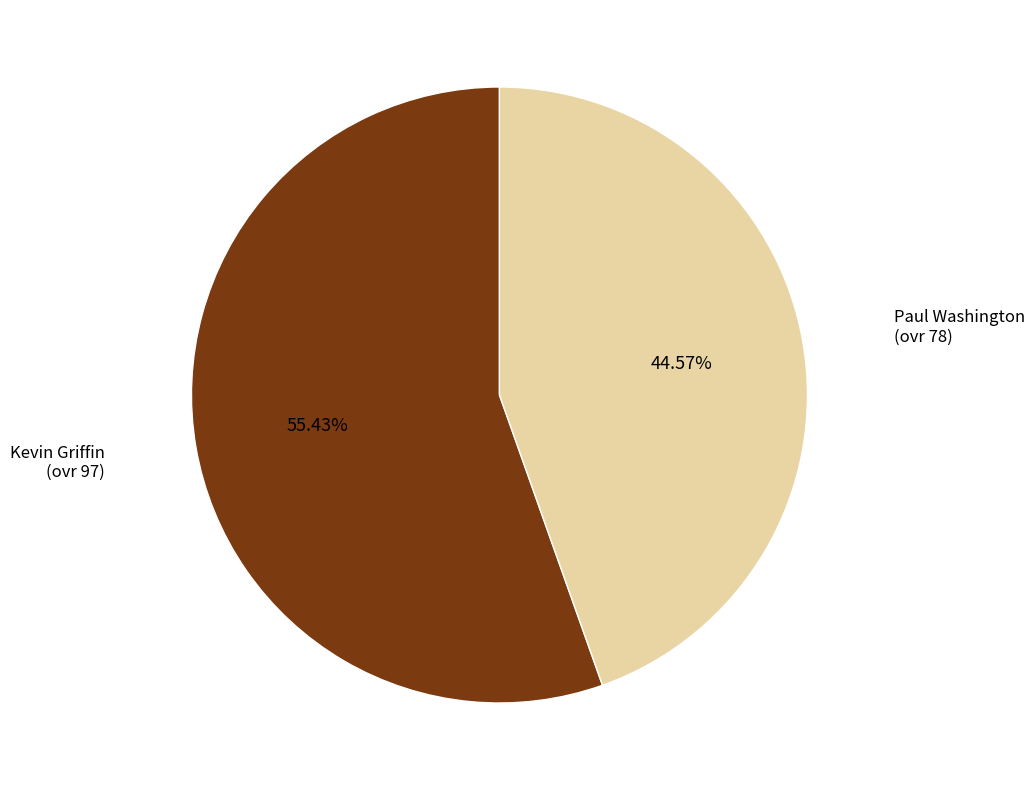

The Paul Washington slice represents 45% of the pie. True or false?

True